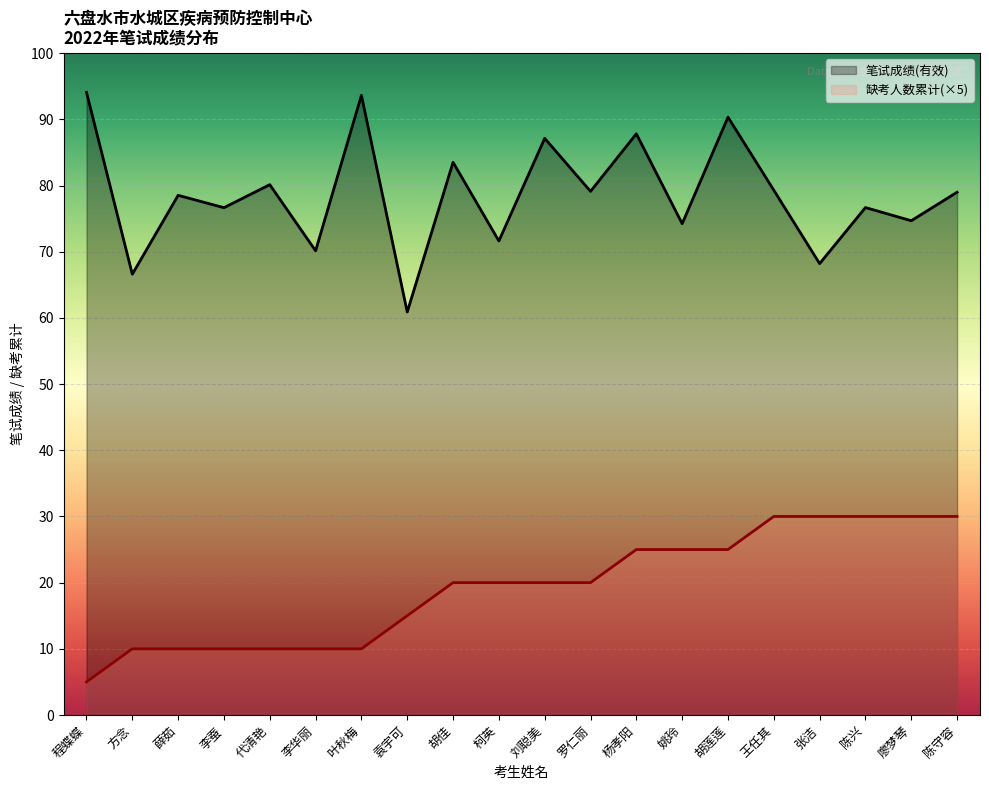

What is the value of the 缺考人数累计 point at the 4th from the left?

10.0